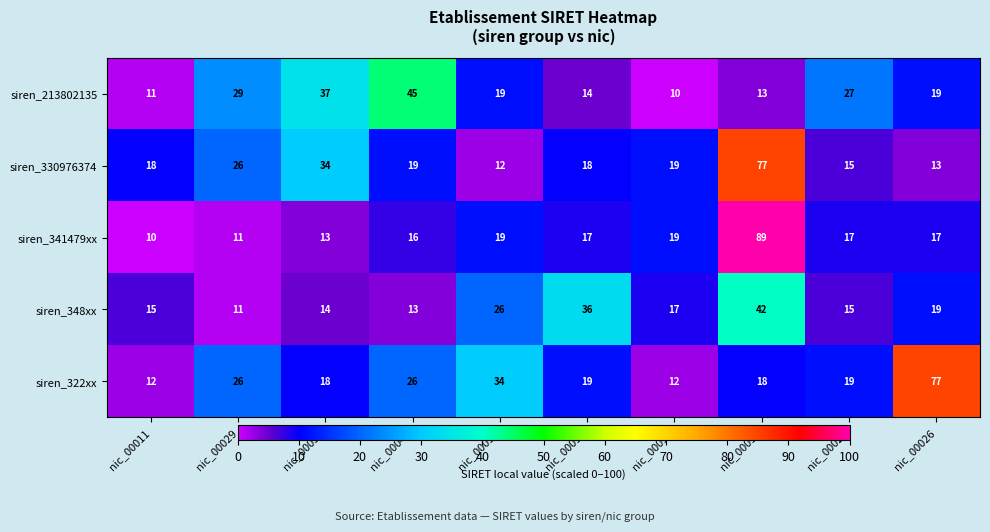

What is the minimum value for siren_322xx?

12